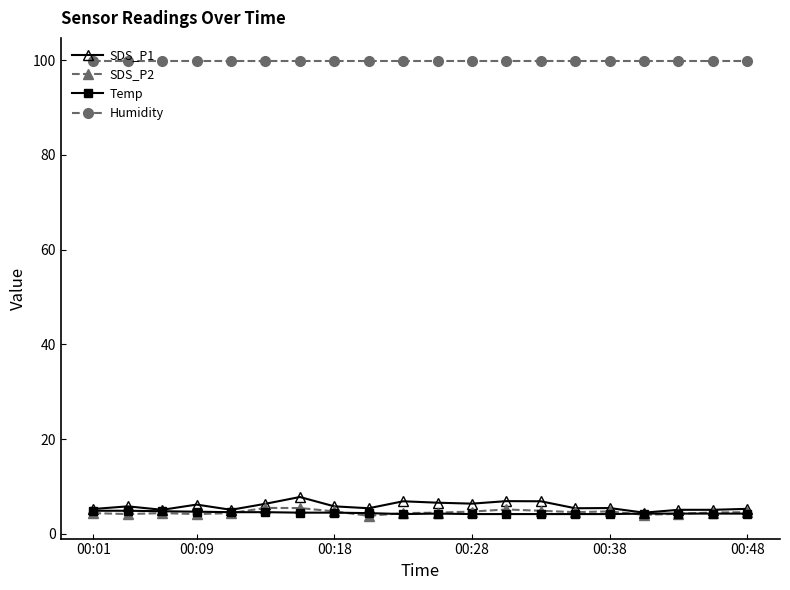

True or false: Temp and Humidity intersect in this chart.

False